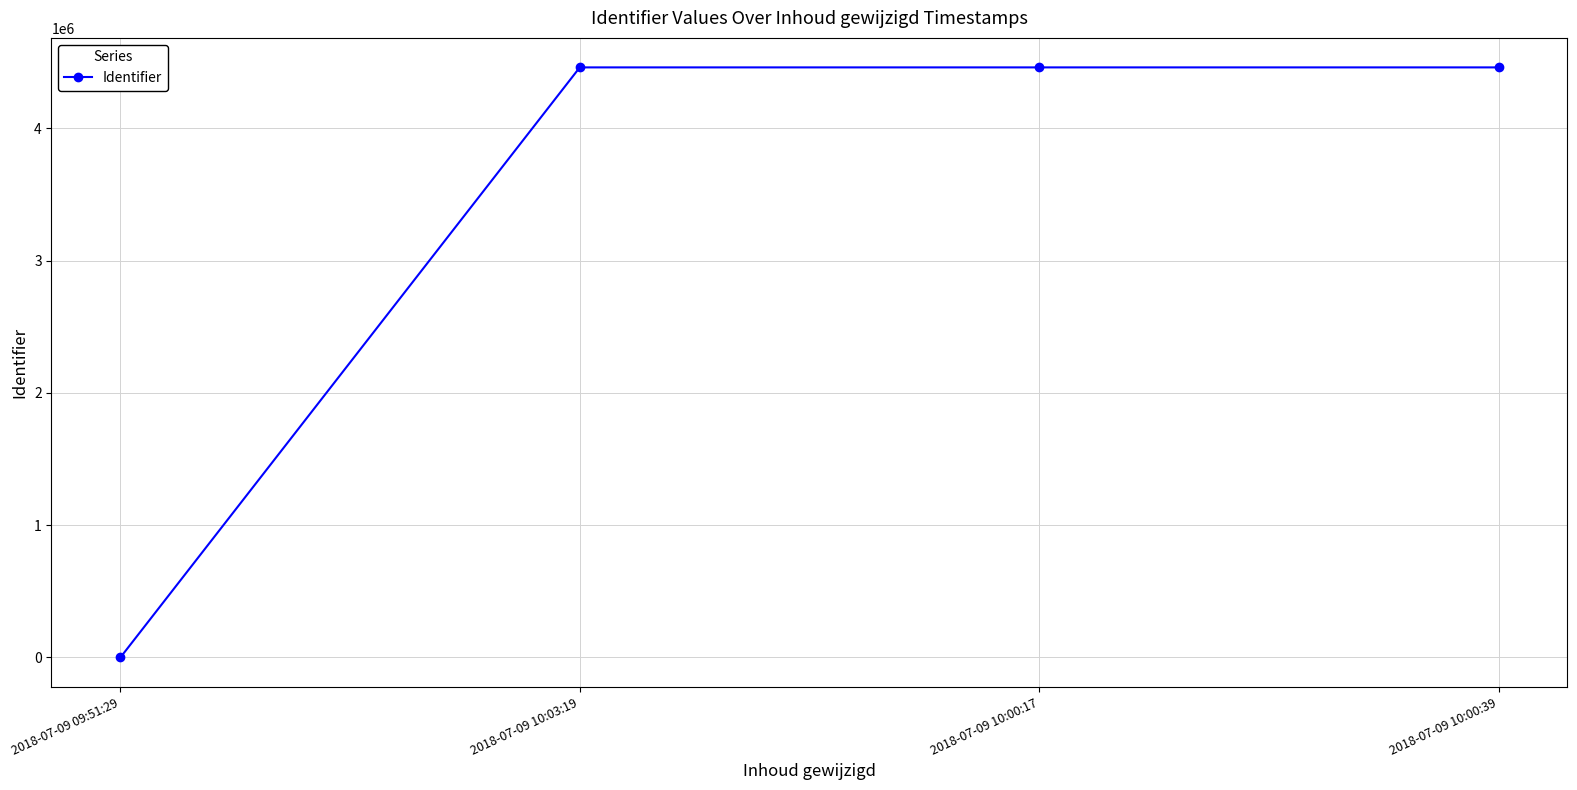

At which category does the chart reach its minimum across all series?

2018-07-09 09:51:29